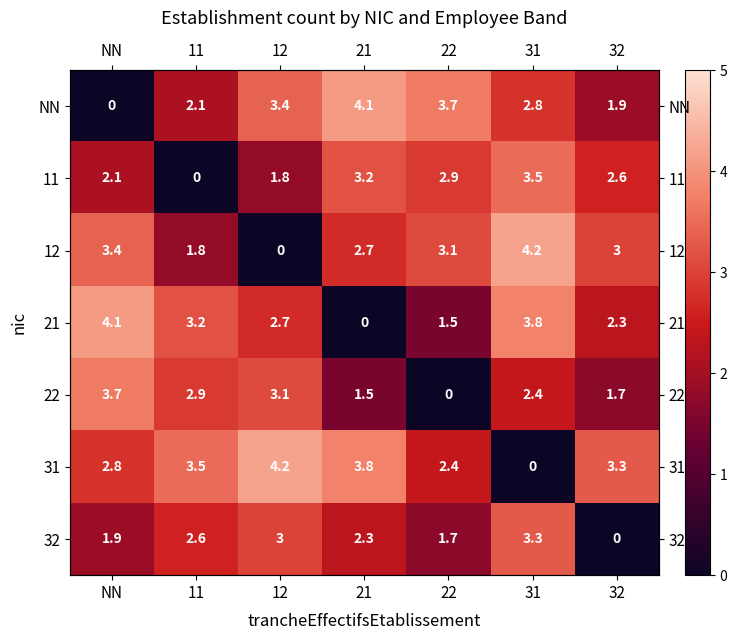

What is the difference between the second highest and minimum values in the 31 series?

3.8